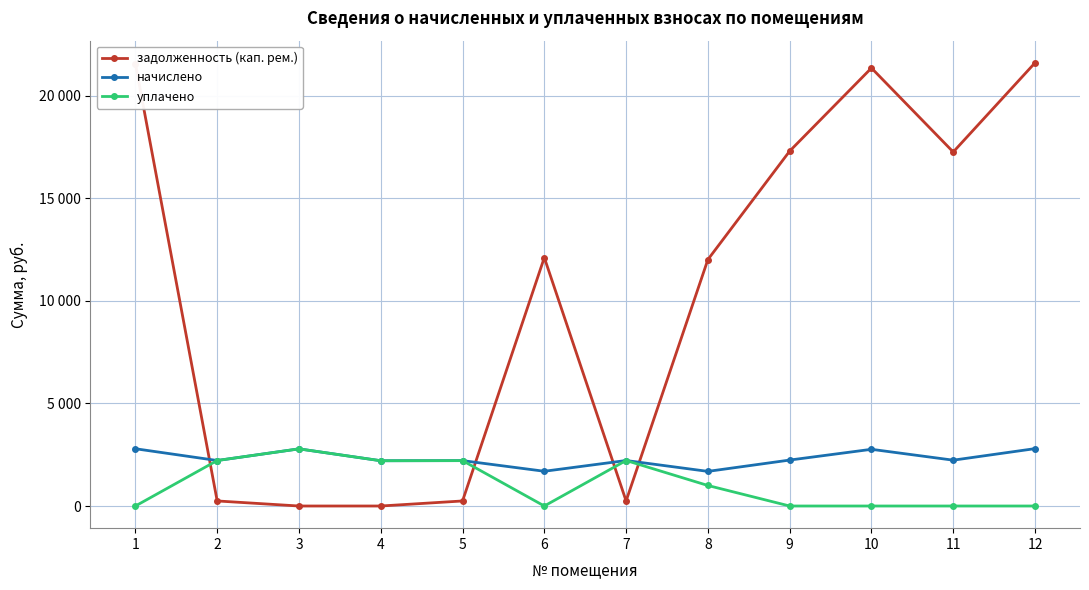

Which series has the largest total across all categories?

задолженность (кап. рем.)